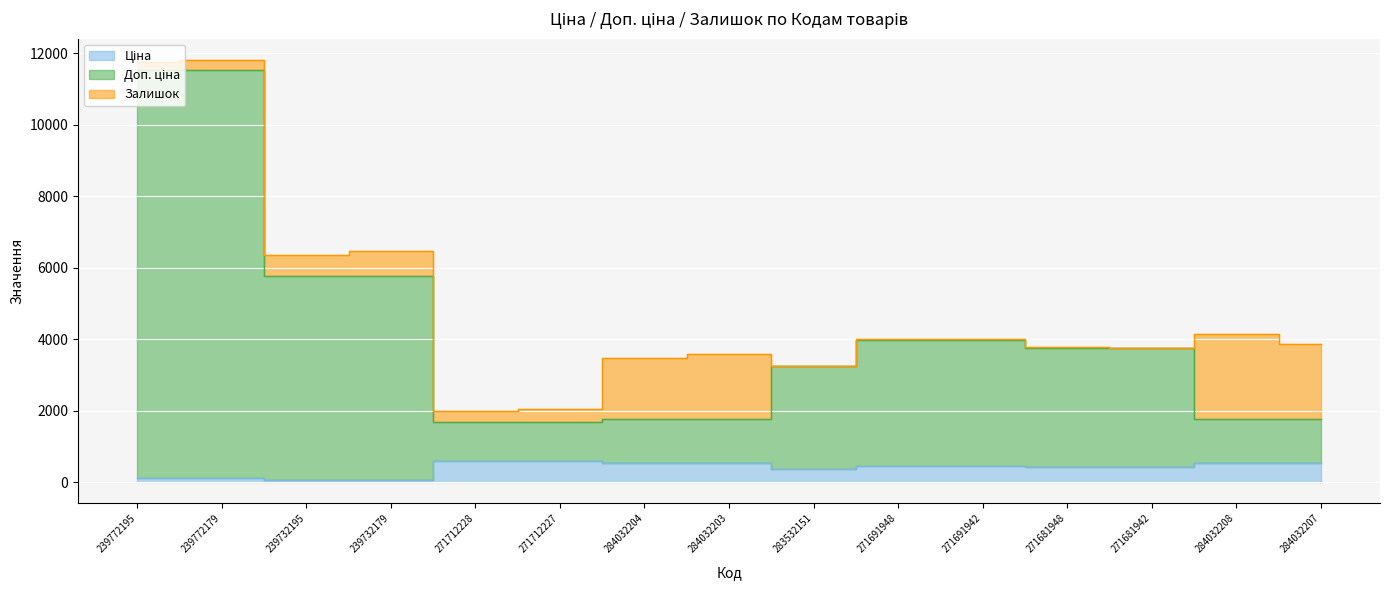

Rank the categories by Ціна value from lowest to highest.

239732195, 239732179, 239772195, 239772179, 283532151, 271681948, 271681942, 271691948, 271691942, 284032204, 284032203, 284032208, 284032207, 271712228, 271712227